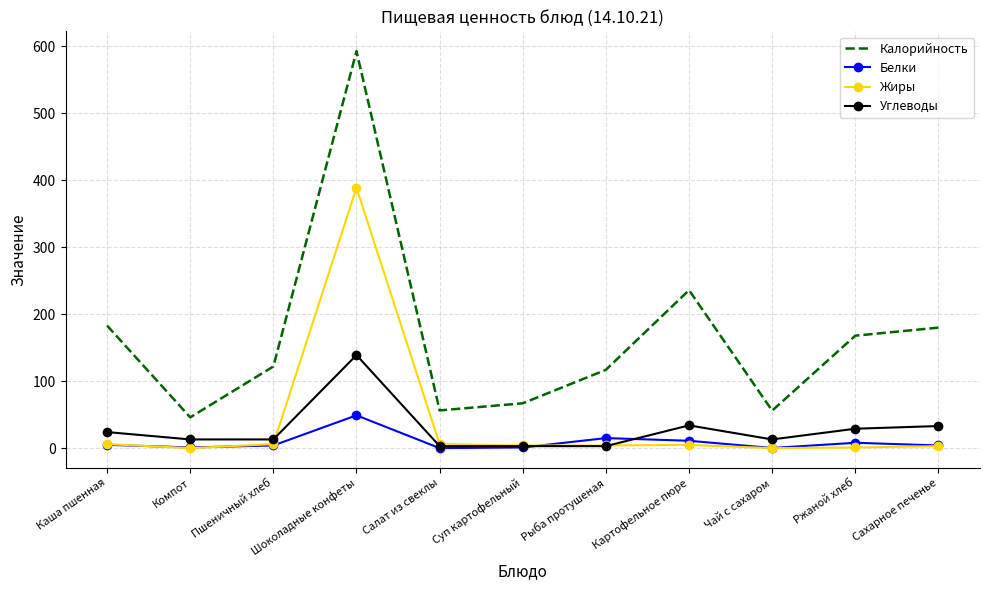

The value of Жиры at Чай с сахаром is 0.0. True or false?

True